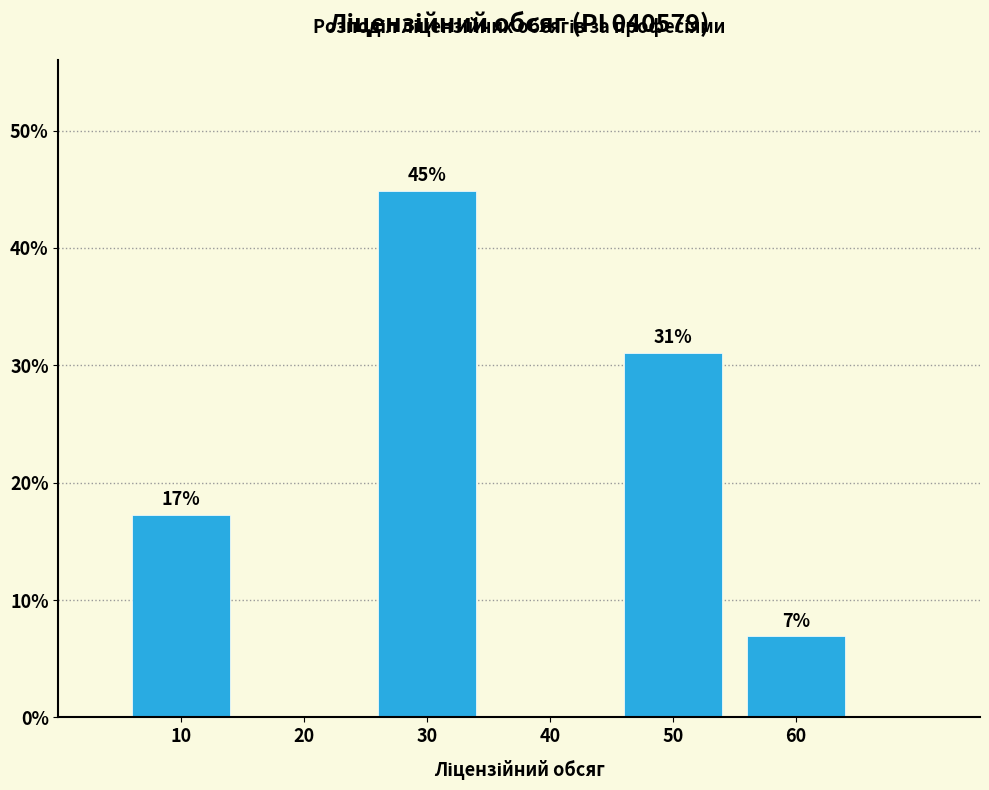

The value at 30 is 44.8. True or false?

True